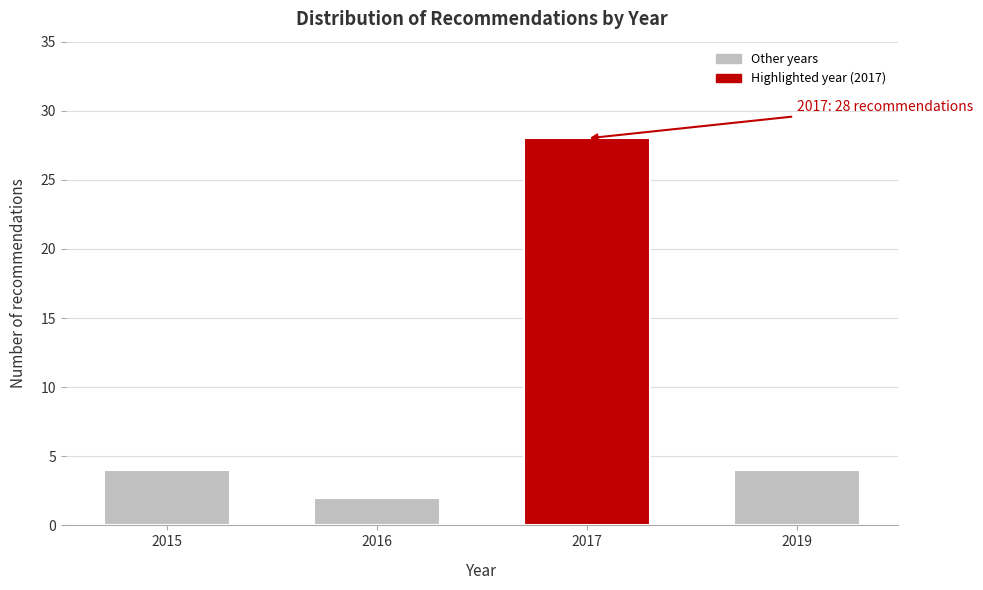

Reading right to left, transcribe all the data shown in this chart.

4	28	2	4